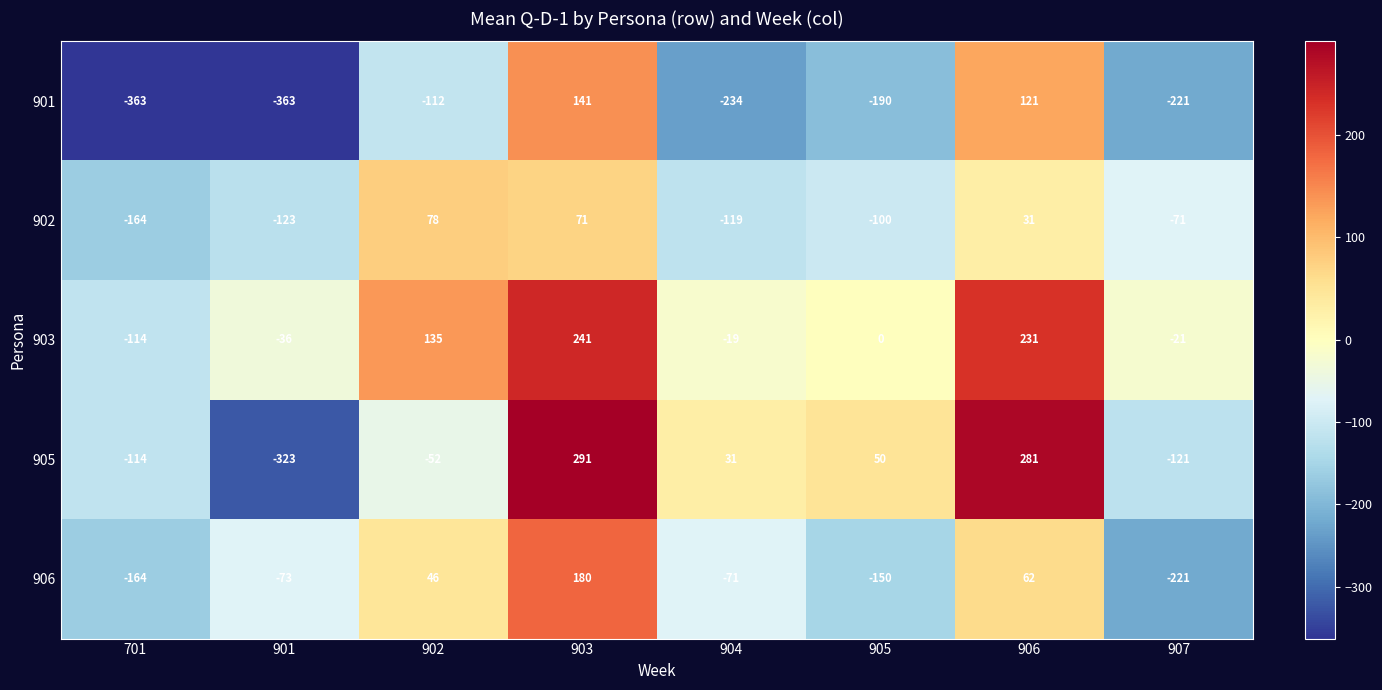

At which label does 903 reach its peak?

903